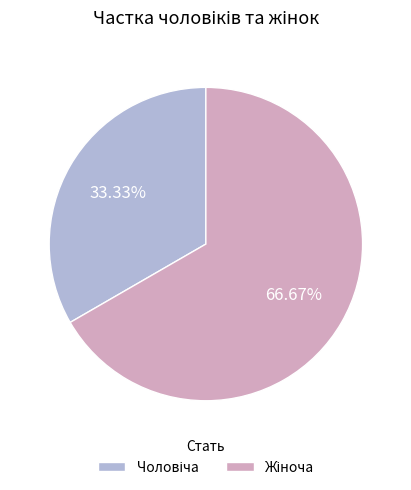

How many segments does this pie chart have?

2